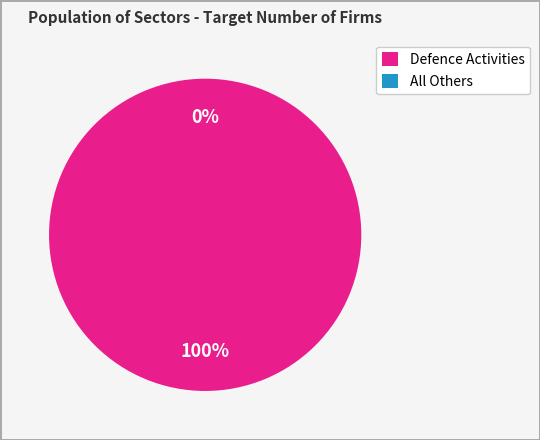

Which category has the biggest portion of the pie?

Defence Activities